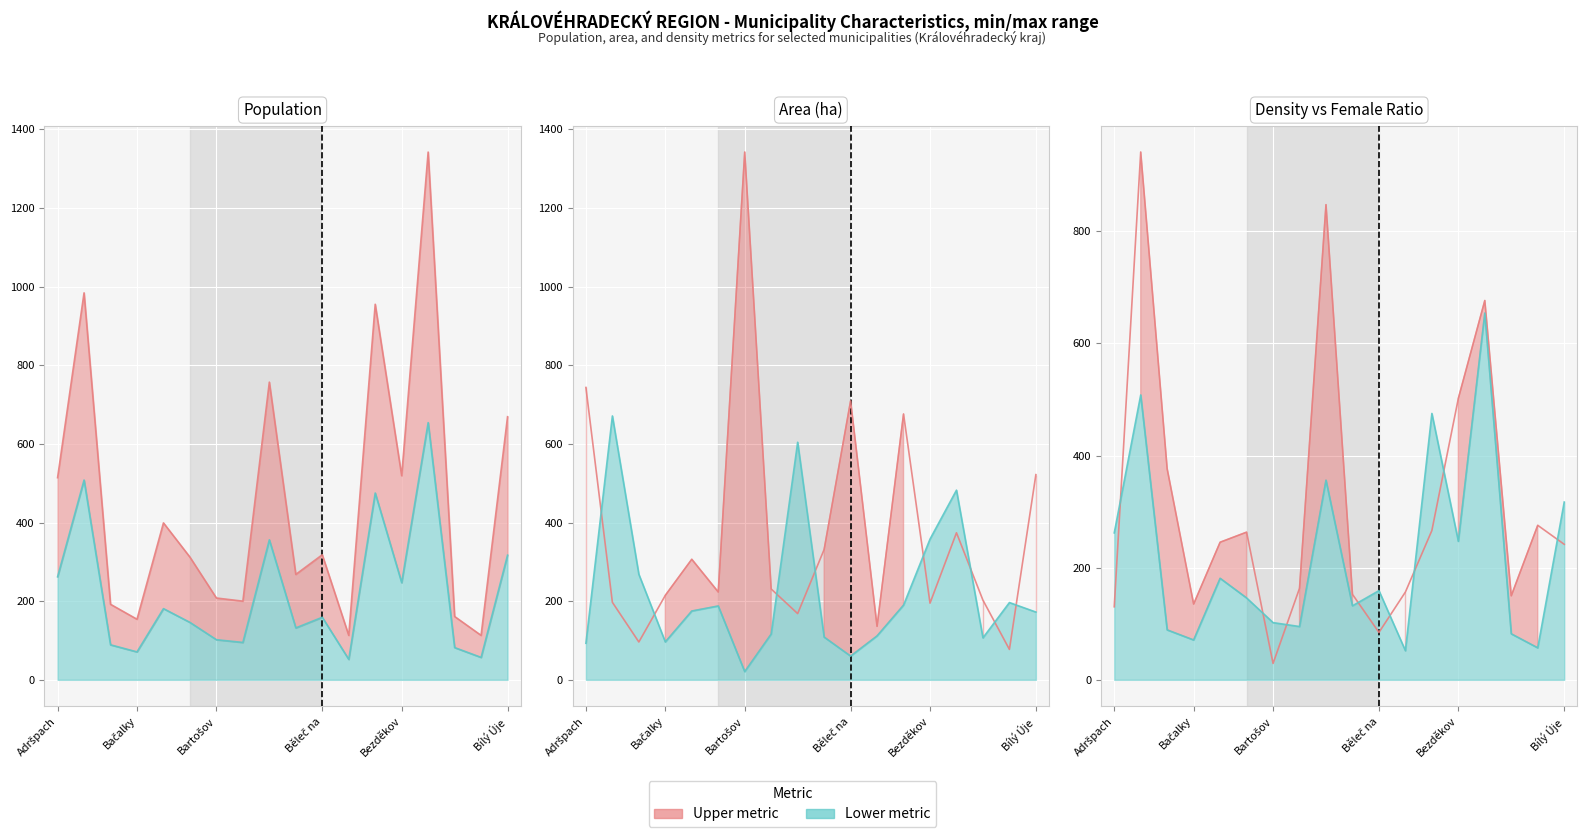

List the labels in order of Population Females value, largest first.

Bílá Třemešná, Albrechtice nad Orlicí, Bernartice, Batňovice, Bílý Újezd, Adršpach, Bezděkov nad Metují, Bačetín, Běleč nad Orlicí, Barchov, Běchary, Bartošovice v Orl. h., Bašnice, Babice, Bílé Poličany, Bačalky, Bílsko u Hořic, Benátky